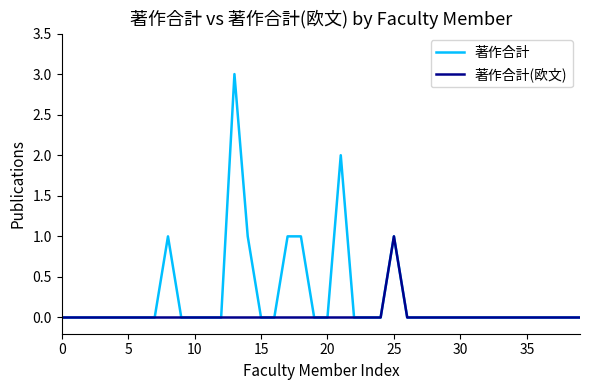

Reading left to right, transcribe all the data shown in this chart.

著作合計: 0	0	0	0	0	0	0	0	1	0	0	0	0	3	1	0	0	1	1	0	0	2	0	0	0	1	0	0	0	0	0	0	0	0	0	0	0	0	0	0
著作合計(欧文): 0	0	0	0	0	0	0	0	0	0	0	0	0	0	0	0	0	0	0	0	0	0	0	0	0	1	0	0	0	0	0	0	0	0	0	0	0	0	0	0